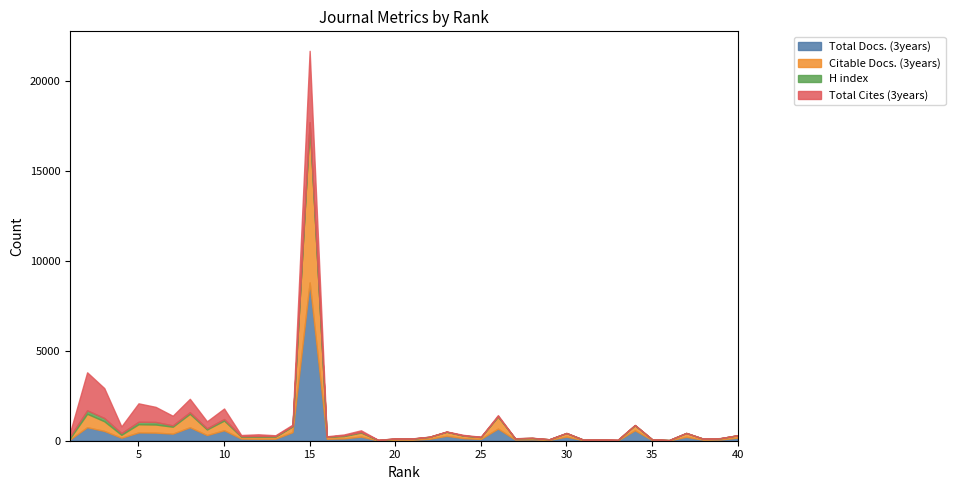

Where do H index and Citable Docs. (3years) first cross each other?

1 and 2